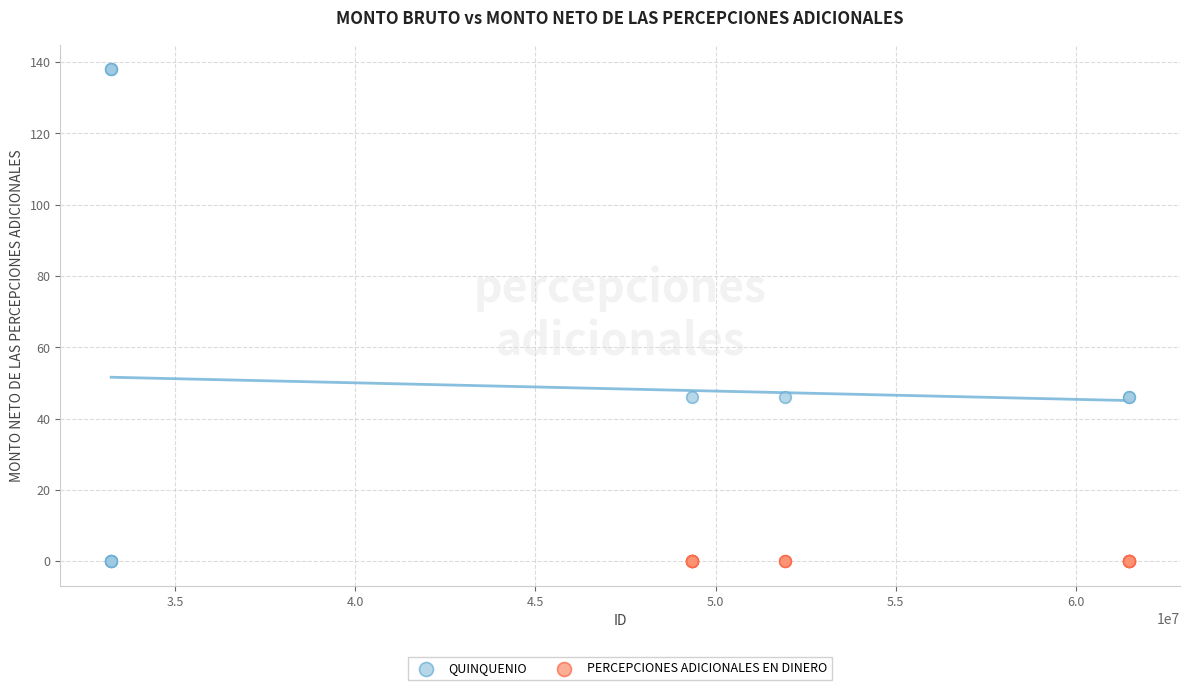

Which series contains the highest Y value?

QUINQUENIO